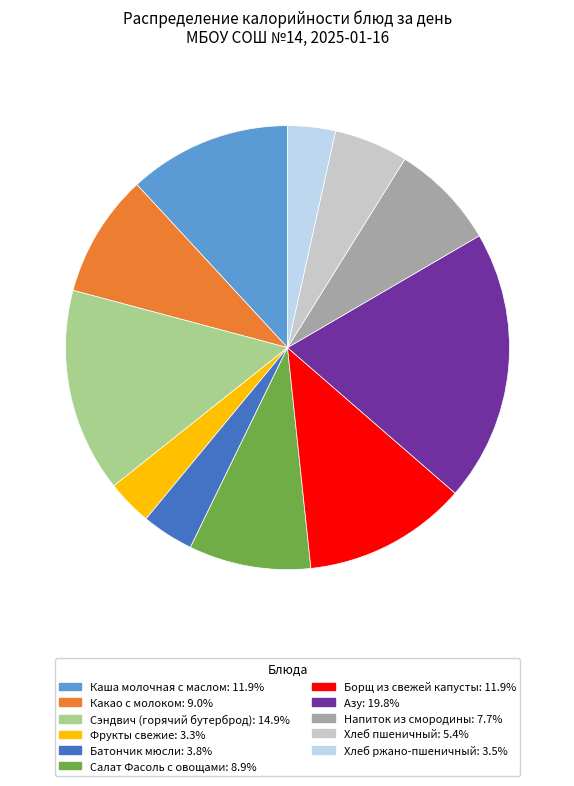

What is the largest slice in the pie chart?

Азу